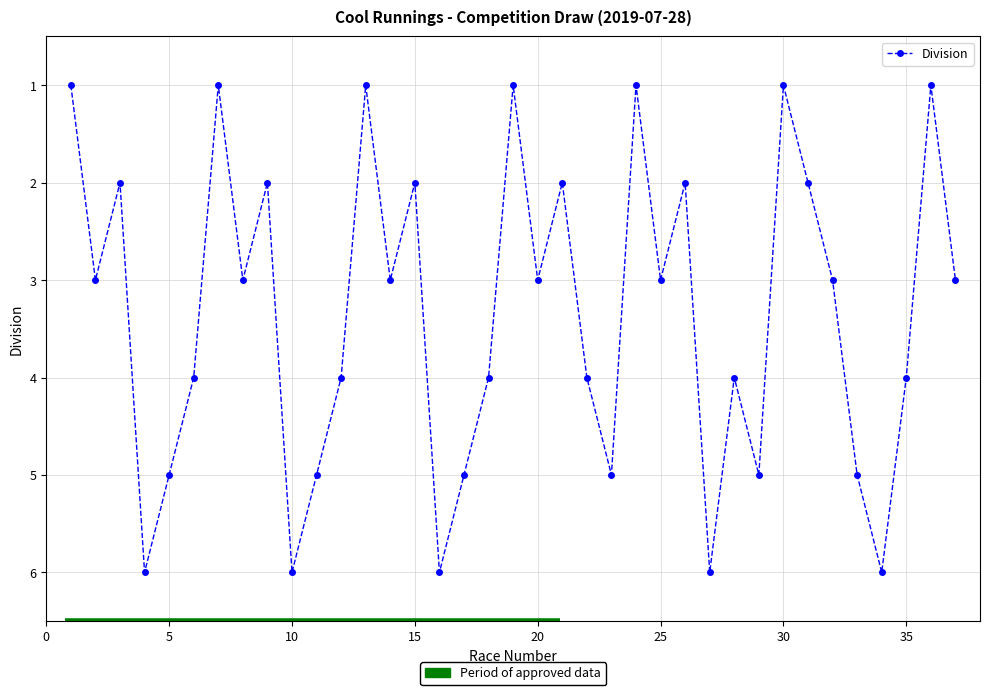

True or false: the data has more than 1 interior local peaks.

True